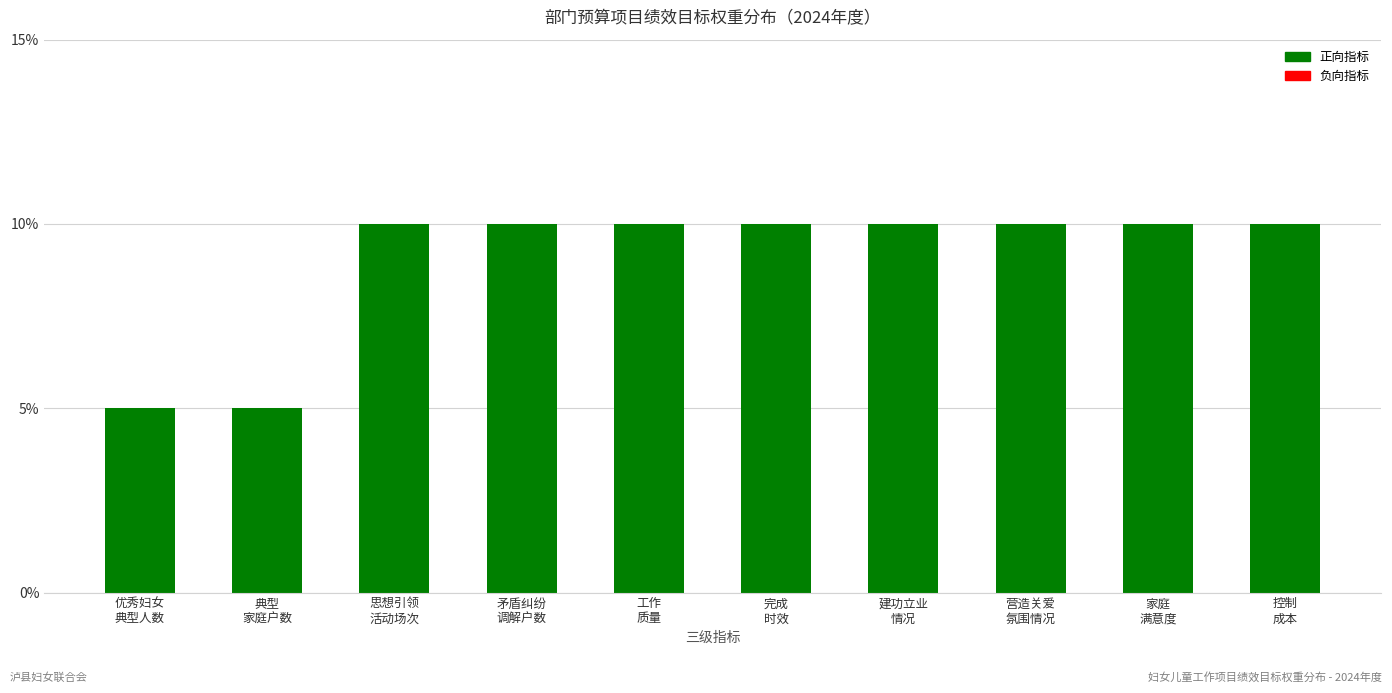

Is it true that the value at 完成
时效 is 10?

True